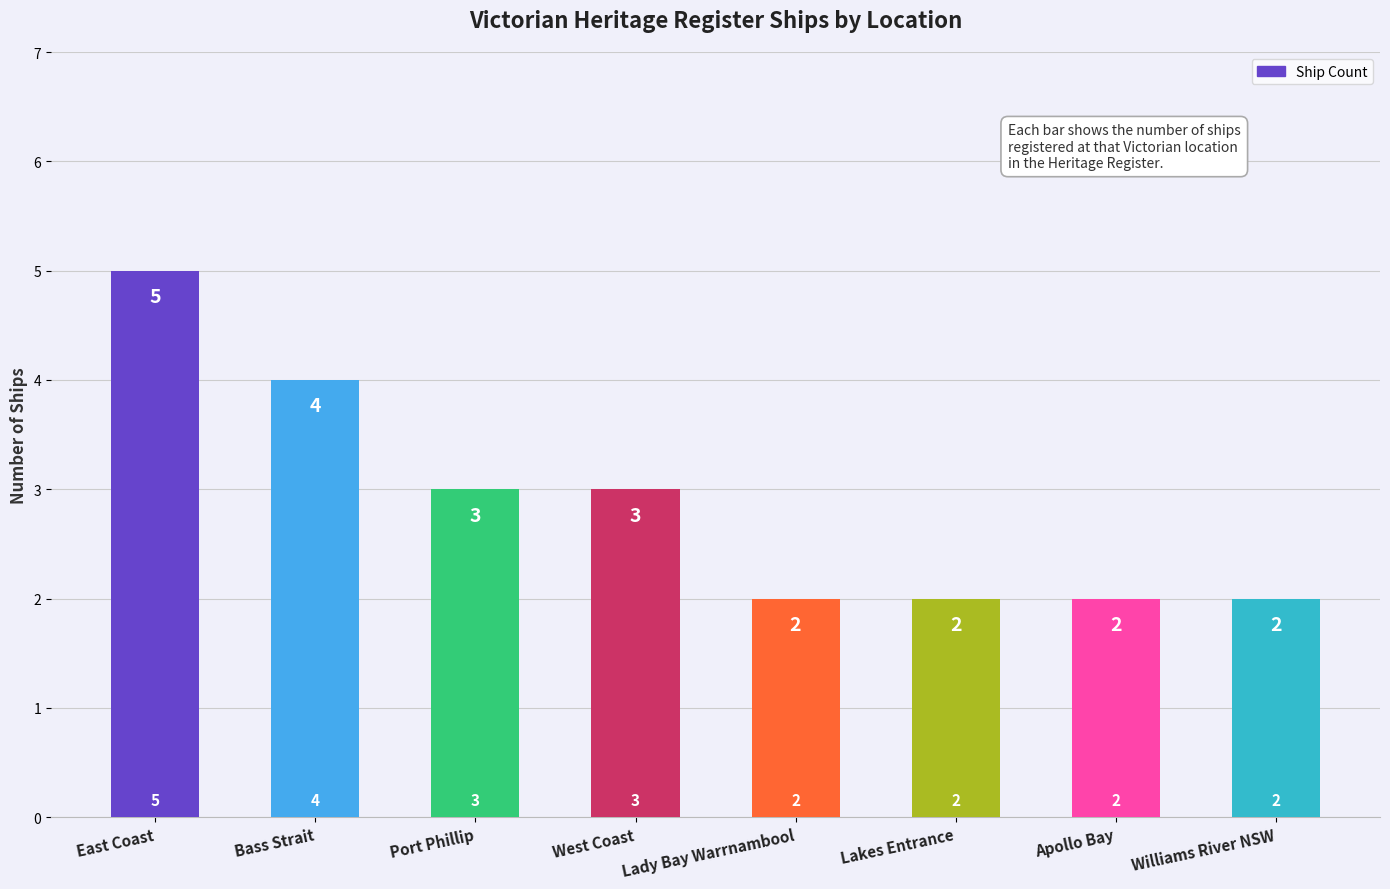

Which label corresponds to the largest value in the chart?

East Coast